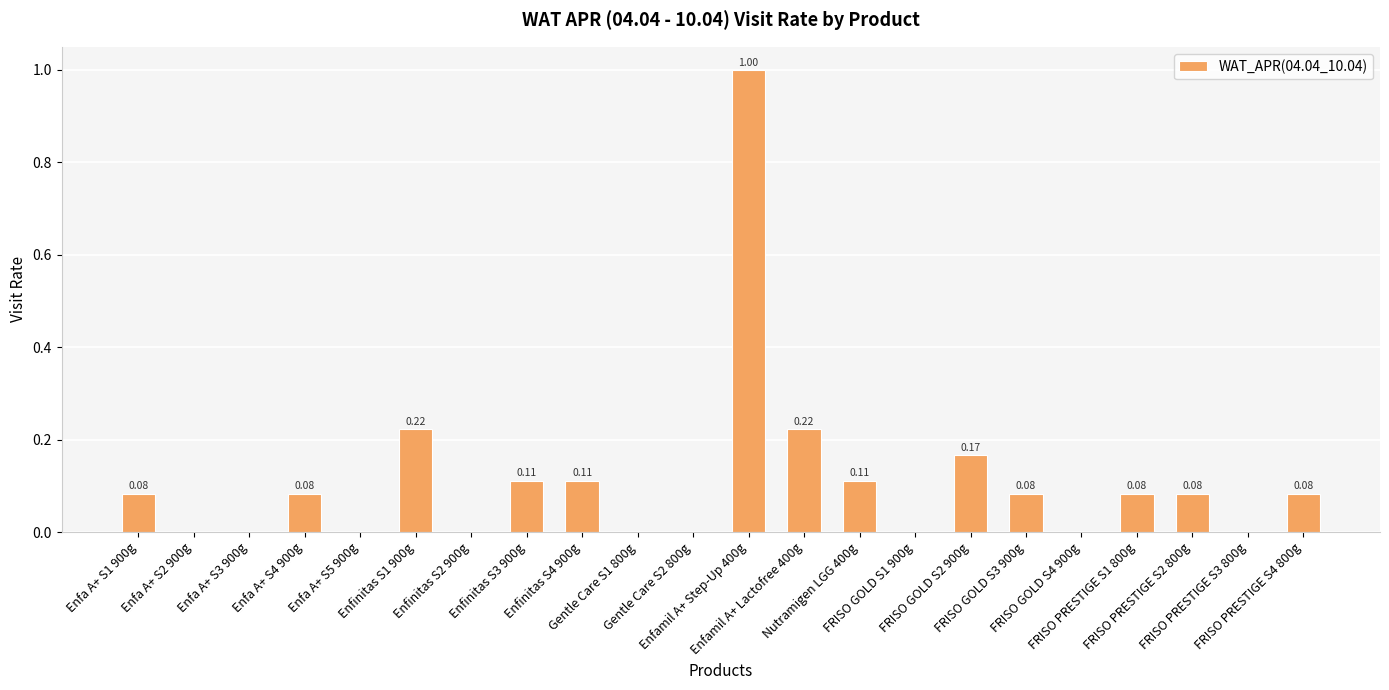

What is the sum of all values?

2.4